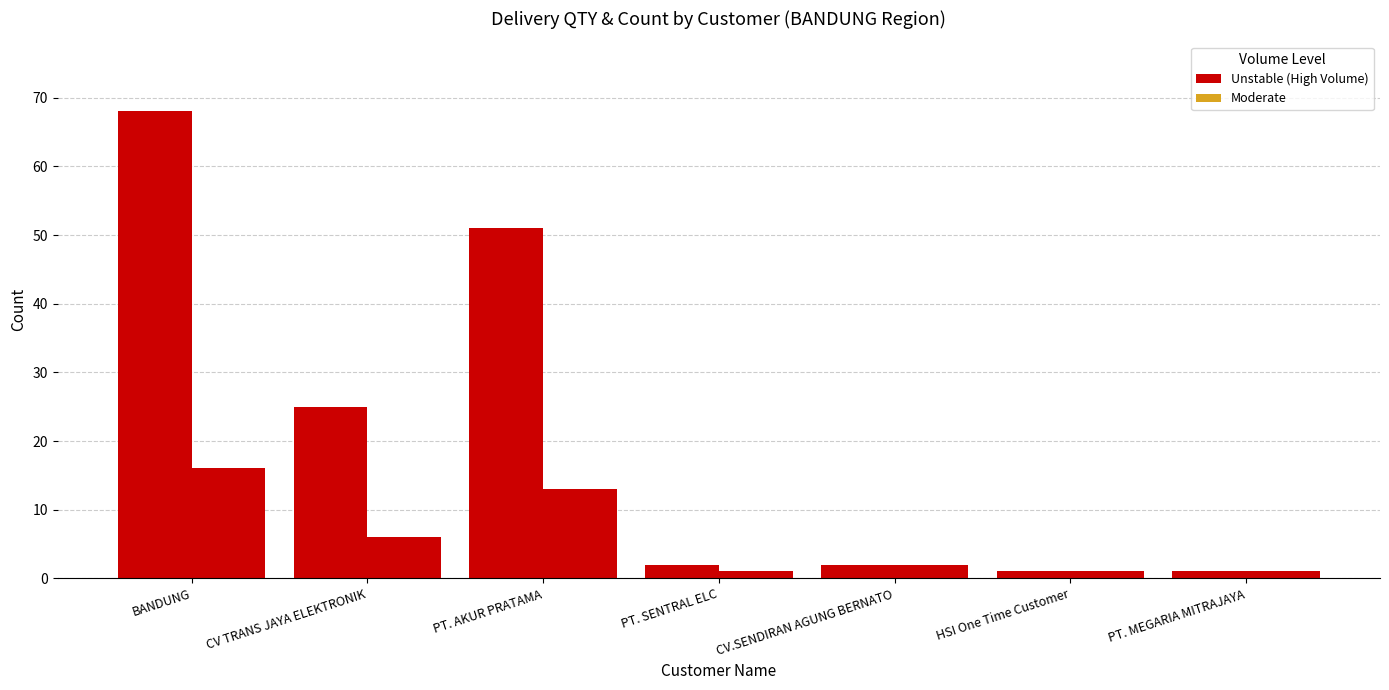

Are the bars horizontal?

No